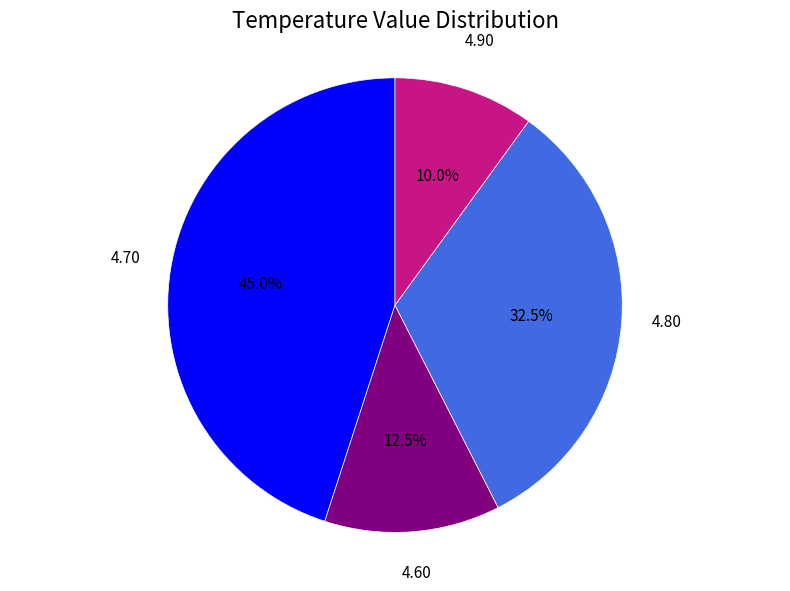

Is there a majority slice in this chart?

No